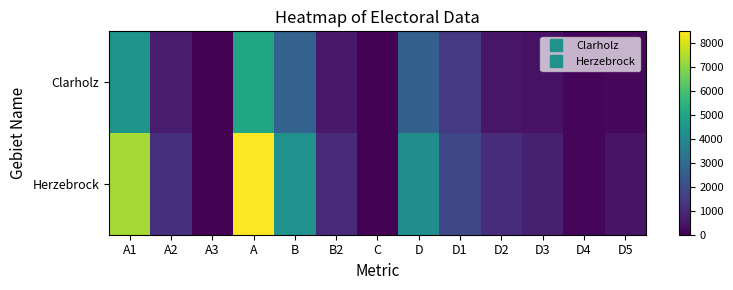

At D, list the series in order from smallest to largest.

Clarholz, Herzebrock